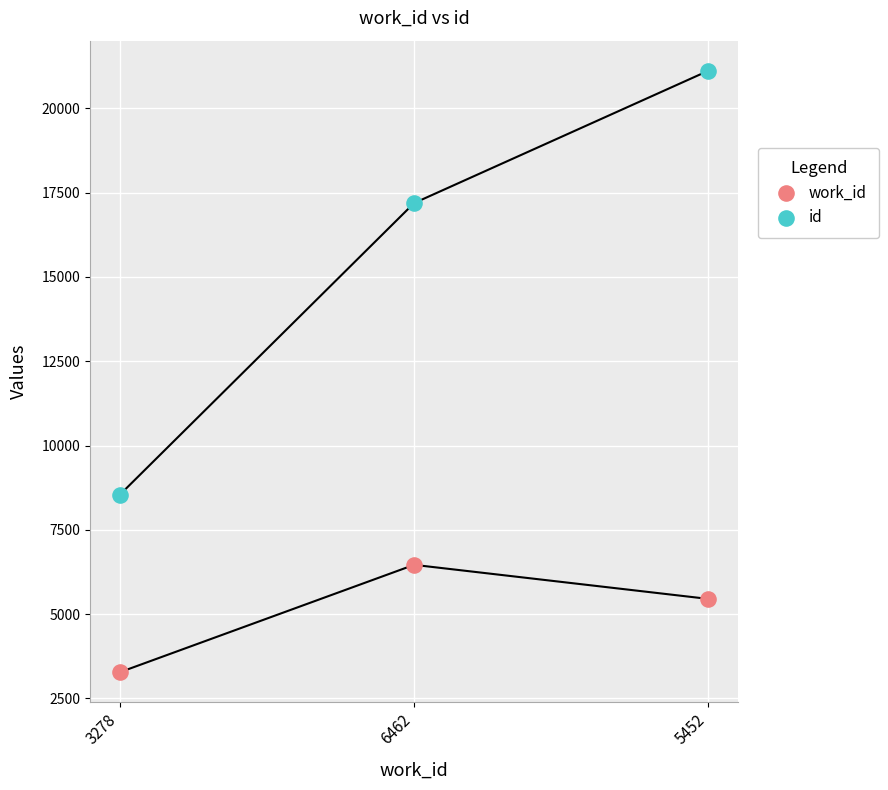

Which series has the largest Y range (max minus min)?

id